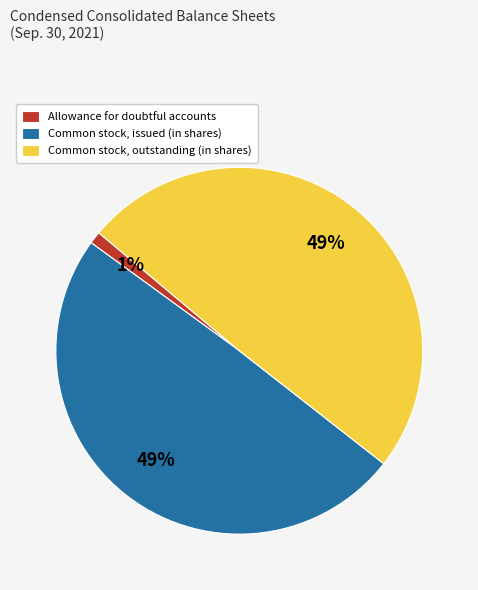

Does Allowance for doubtful accounts account for over 50% of the chart?

No